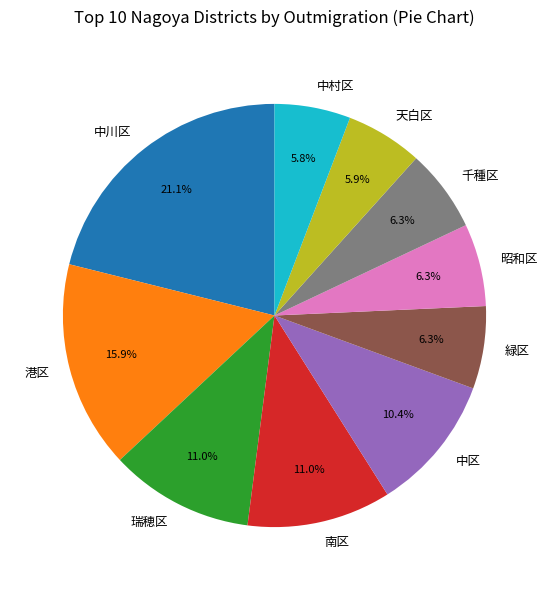

To the nearest percent, what is the difference between the 中川区 and 千種区 slice percentages?

15%